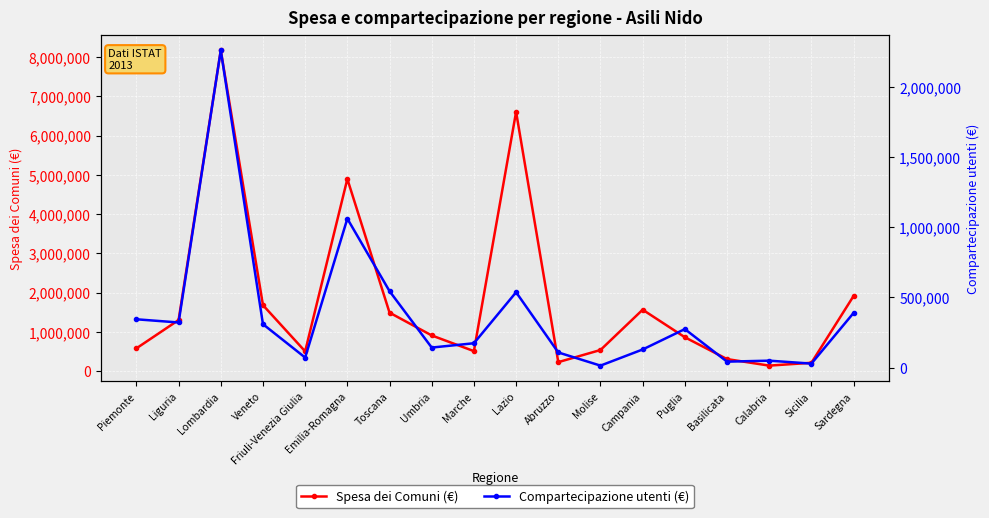

Reading right to left, list all the values displayed in this chart.

Spesa dei Comuni (€): Sardegna=1917800	Sicilia=215709	Calabria=143445	Basilicata=309733	Puglia=866295	Campania=1567836	Molise=541164	Abruzzo=232206	Lazio=6608289	Marche=512709	Umbria=912189	Toscana=1493048	Emilia-Romagna=4899015	Friuli-Venezia Giulia=506682	Veneto=1684040	Lombardia=8175211	Liguria=1304845	Piemonte=583480
Compartecipazione utenti (€): Sardegna=389018	Sicilia=27873	Calabria=48870	Basilicata=41793	Puglia=273796	Campania=128550	Molise=13564	Abruzzo=107364	Lazio=536406	Marche=172969	Umbria=142168	Toscana=544115	Emilia-Romagna=1060768	Friuli-Venezia Giulia=70961	Veneto=308937	Lombardia=2259972	Liguria=320980	Piemonte=343666